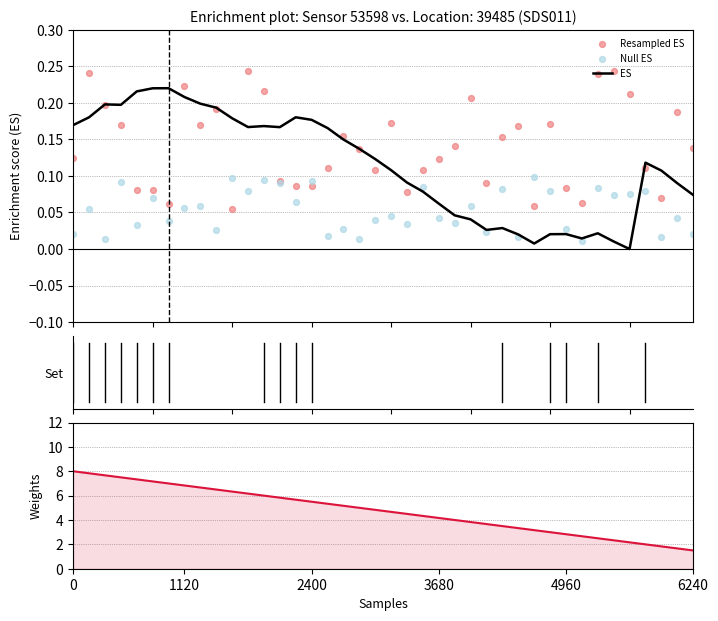

Which series reaches the minimum Y coordinate?

ES